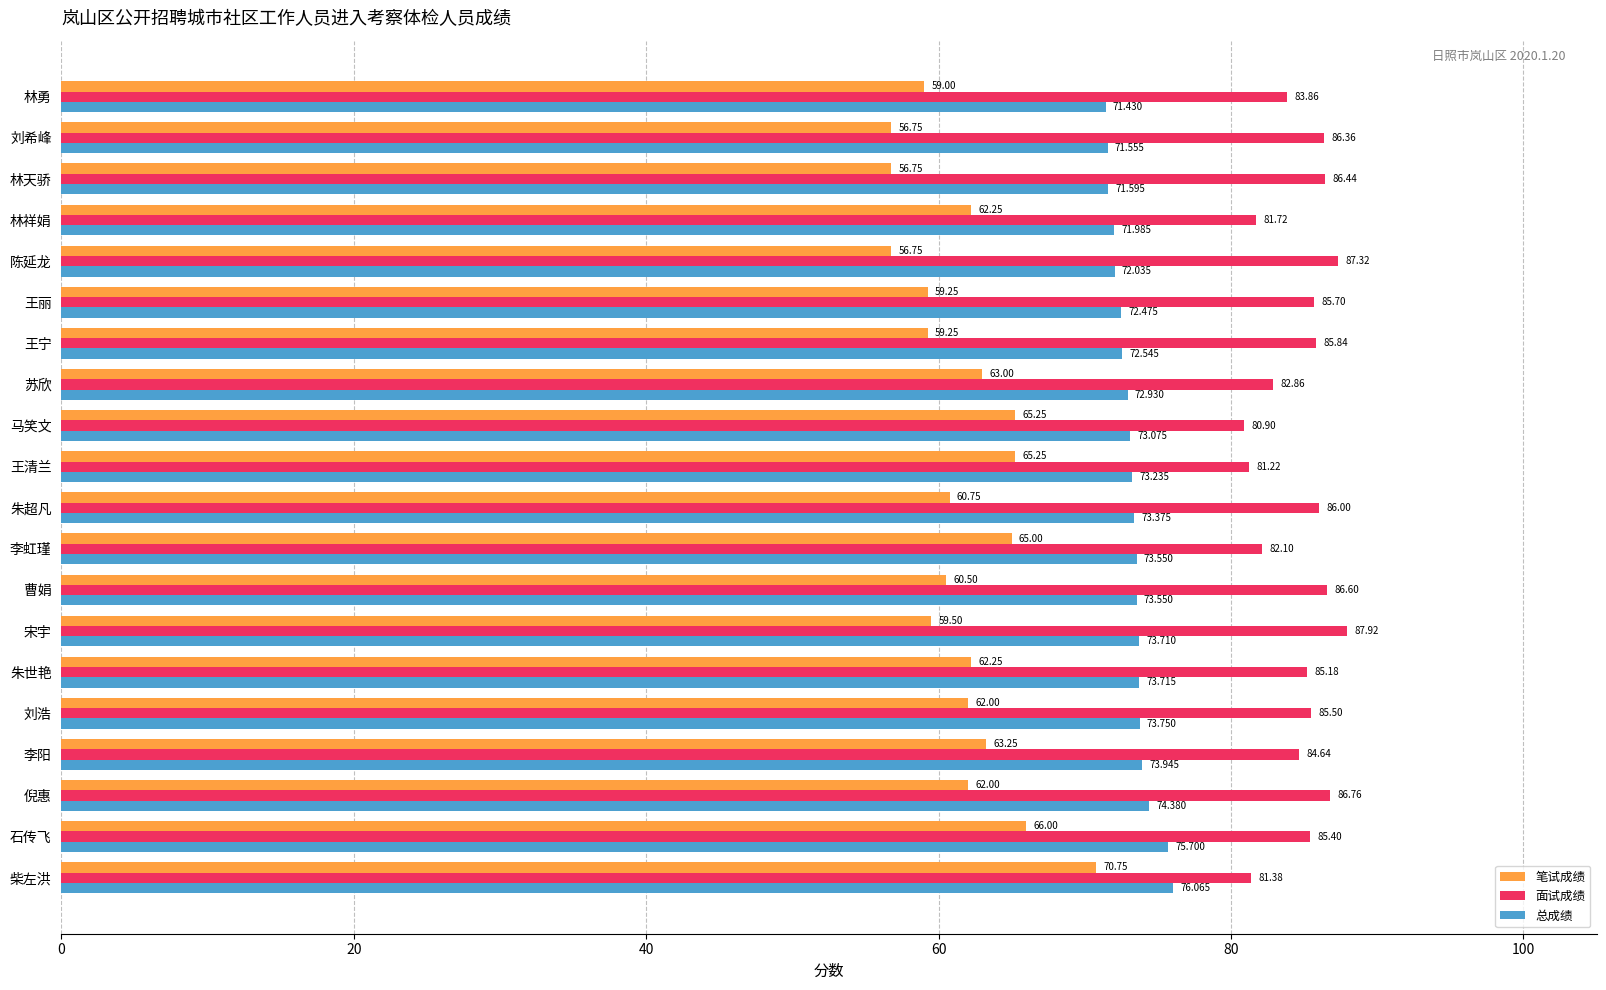

At how many categories does at least one series exceed 65?

20